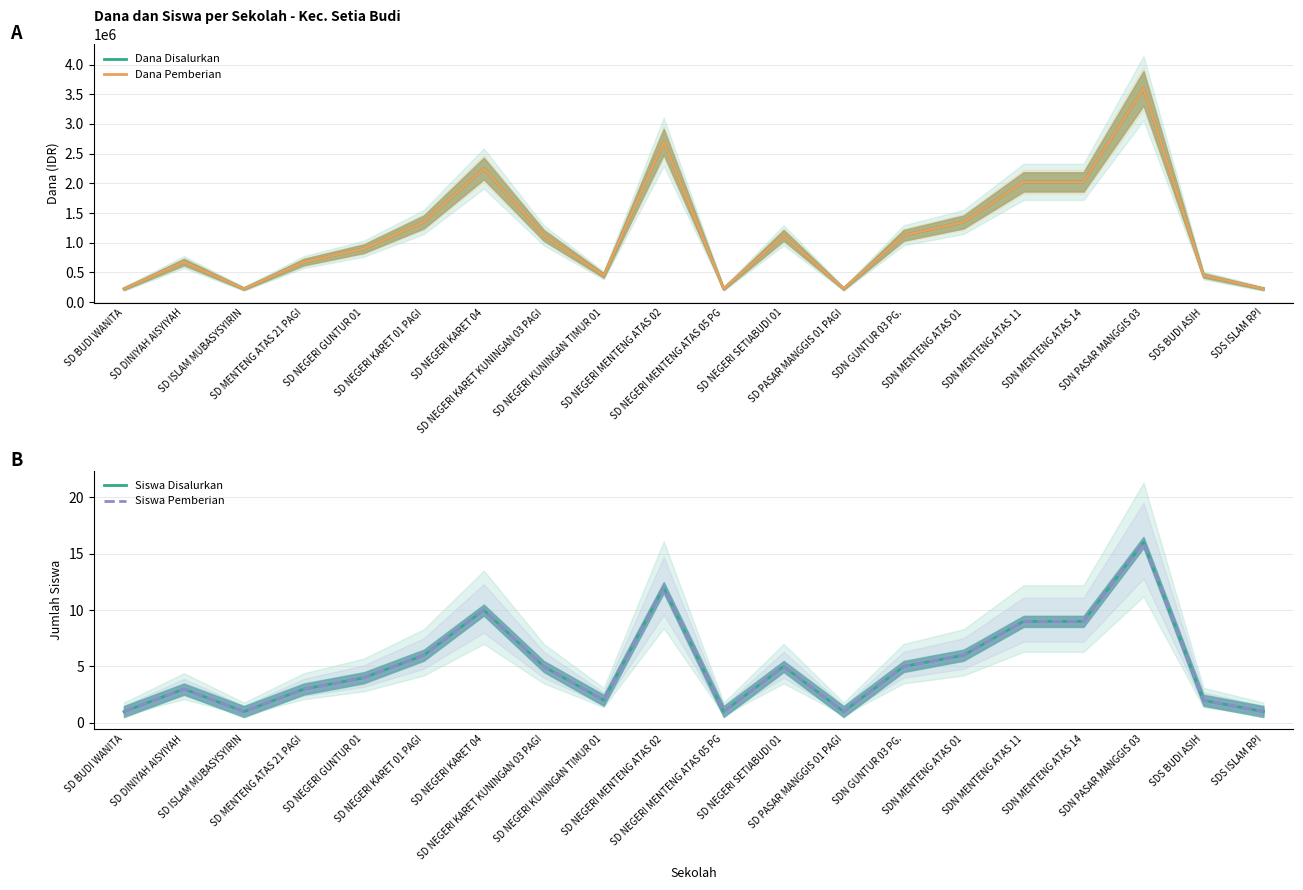

What is the total value across all series at SD NEGERI MENTENG ATAS 05 PG?

450002